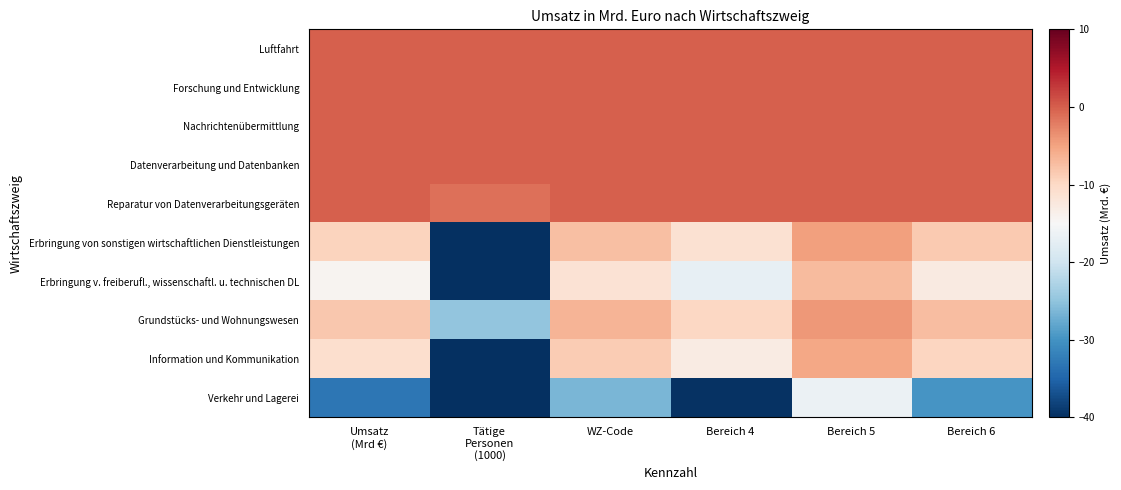

Between Bereich 5 and Bereich 6, which series saw the biggest shift?

Verkehr und Lagerei